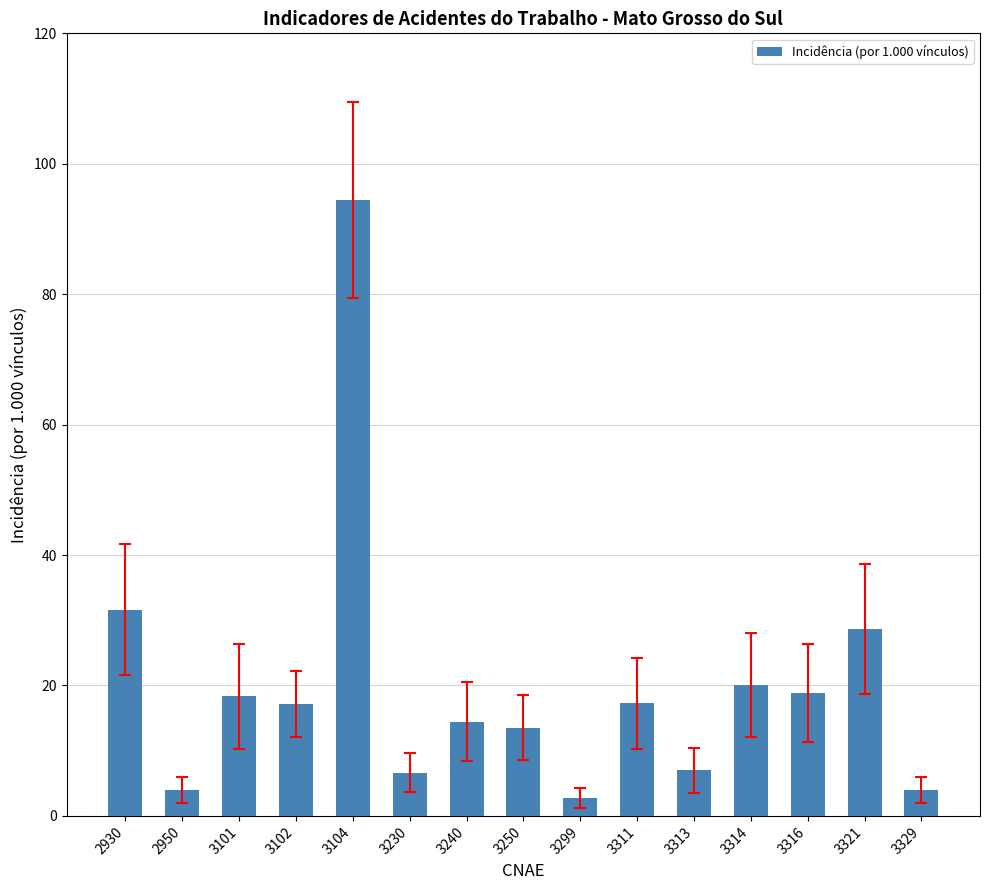

Count the number of categories in the chart.

15